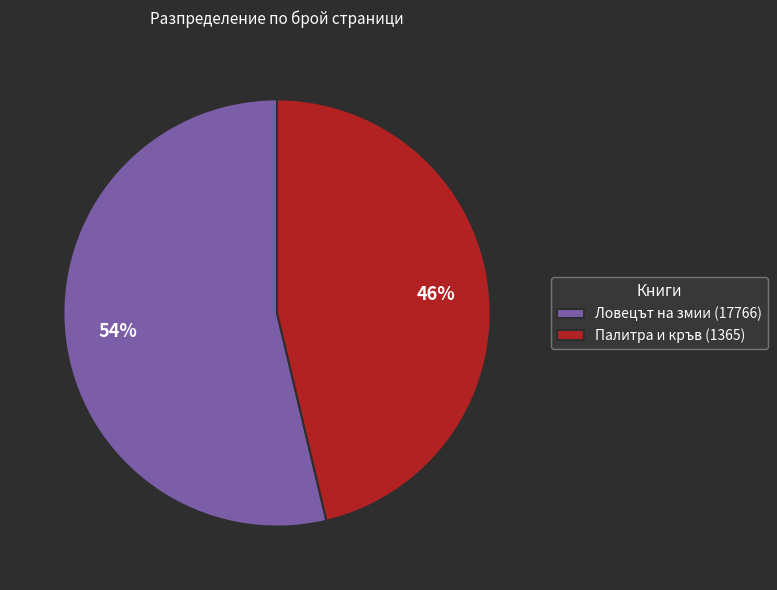

Which category has the smallest portion of the pie?

Палитра и кръв (1365)